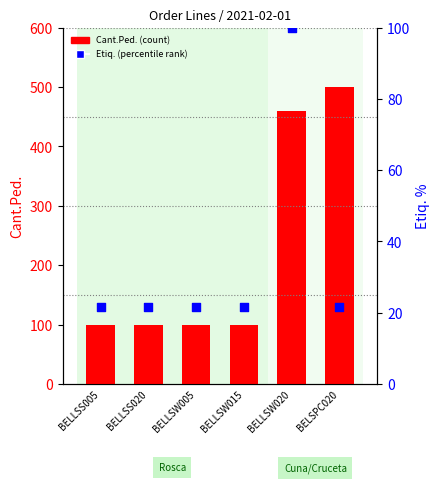

Which series has the largest total across all categories?

Cant.Ped. (count)